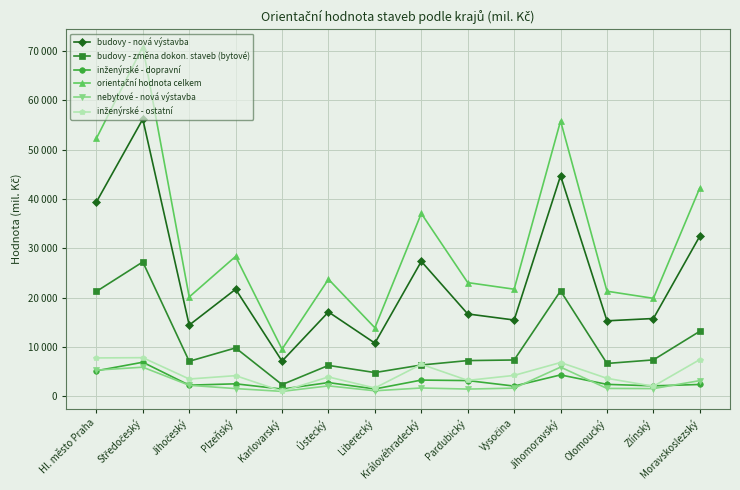

Which series has the widest spread of values?

orientační hodnota celkem